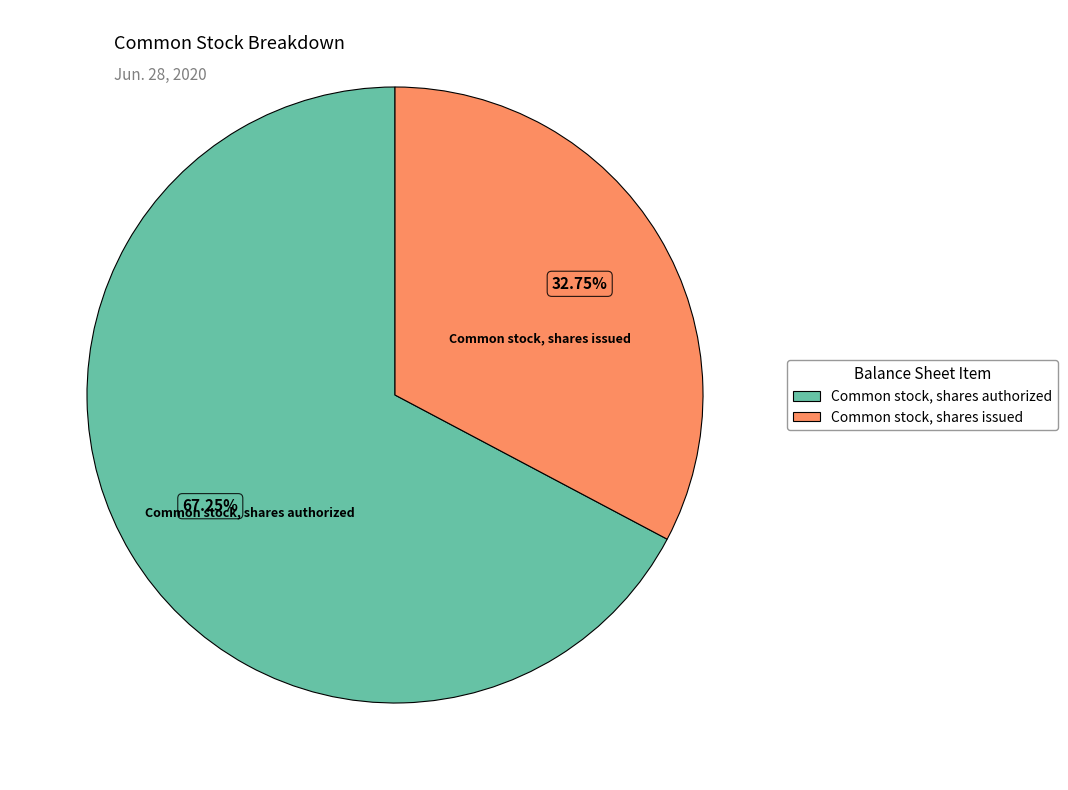

To the nearest percent, what is the average slice percentage?

50%